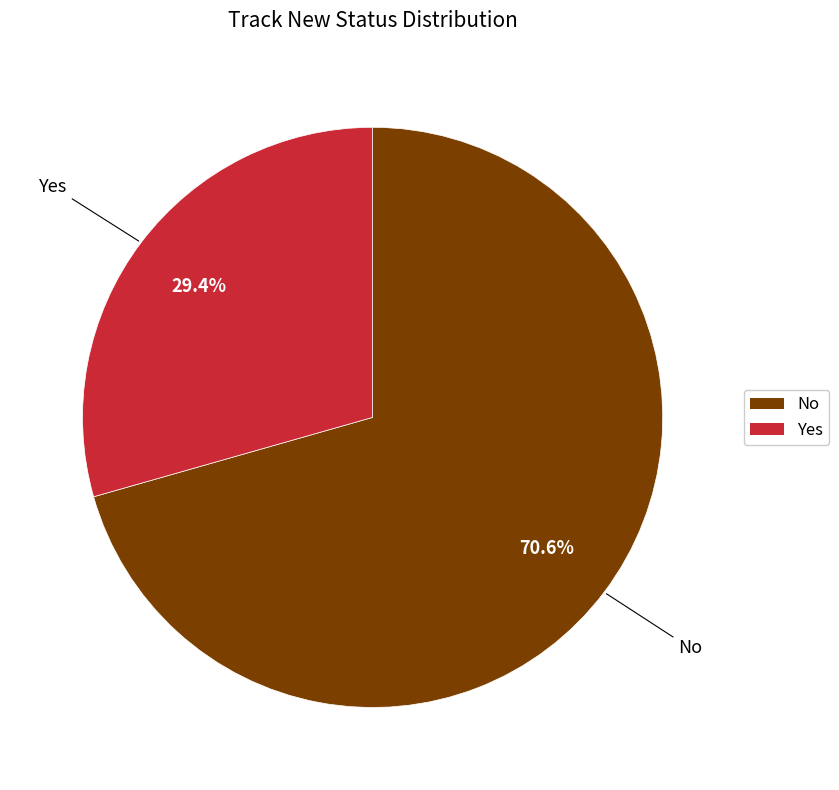

Which slice is the smallest?

Yes